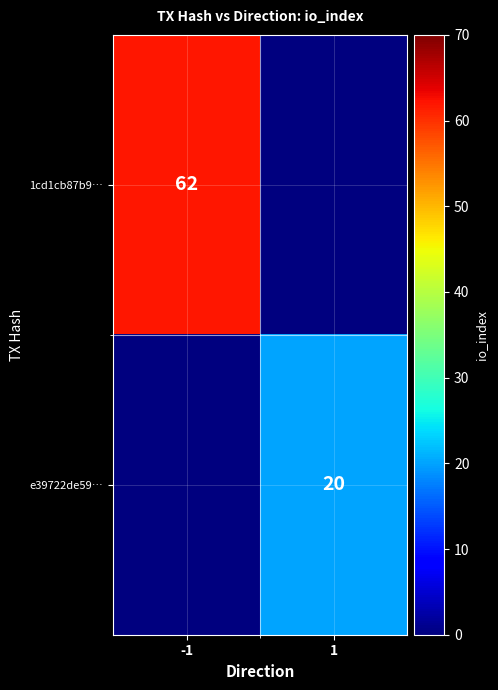

Is the value of 1cd1cb87b9… at -1 greater than the value of e39722de59… at 1?

Yes